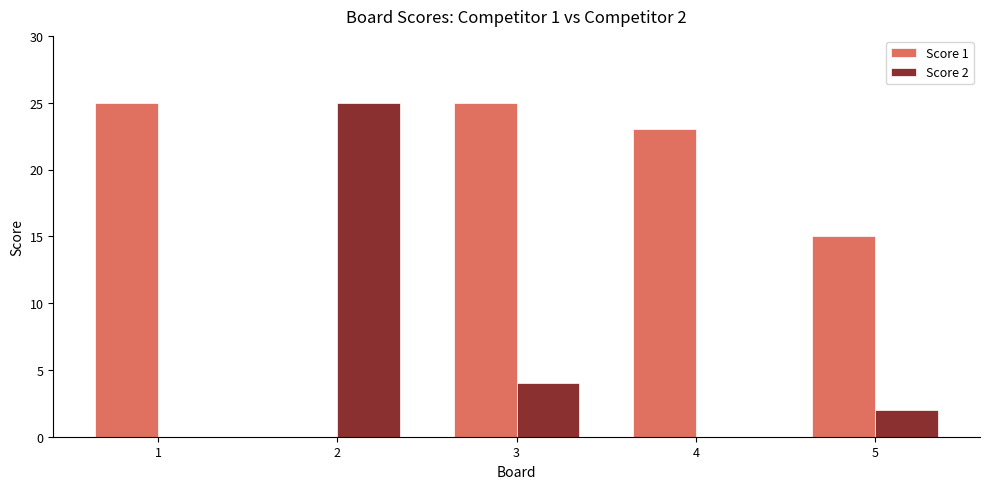

How many positive values does the Score 1 series have?

4